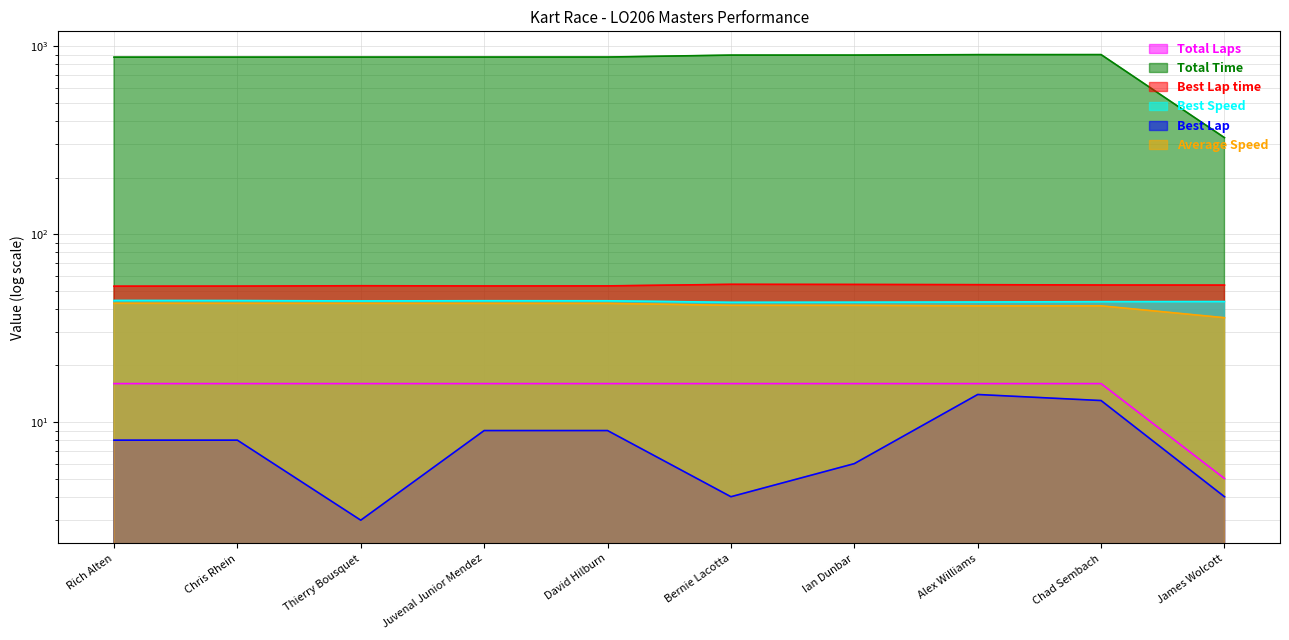

How many interior local peaks does the Best Speed series have?

1